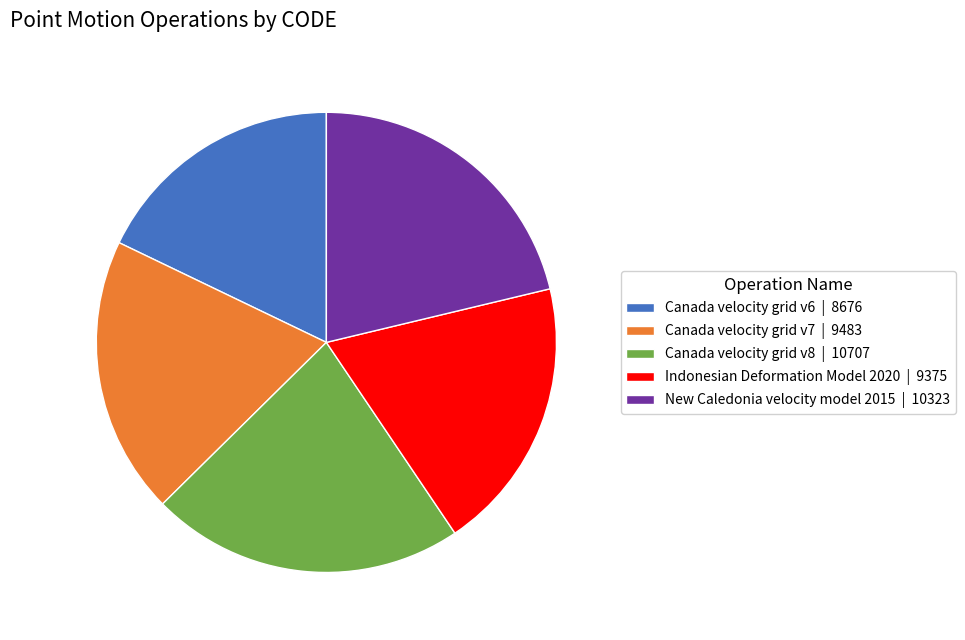

True or false: Canada velocity grid v6 | 8676 accounts for 18% of the total.

True